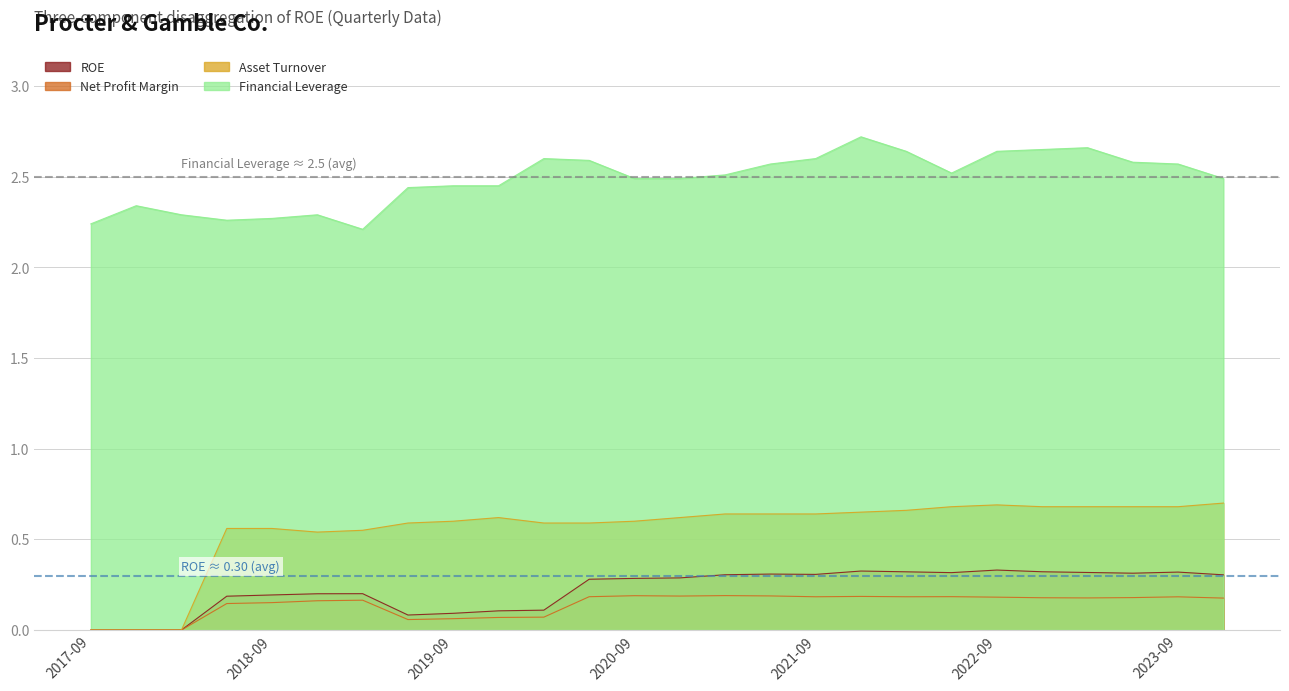

What are all the series names shown in the legend?

ROE, Net Profit Margin, Asset Turnover, Financial Leverage